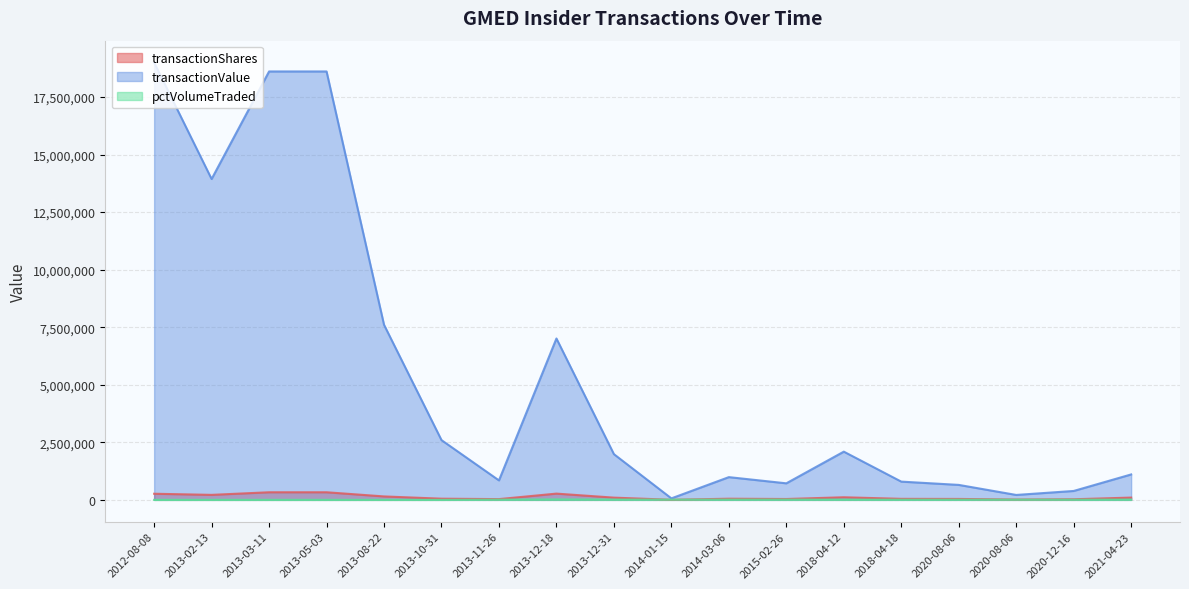

At which category is the sum across all series the highest?

2012-08-08